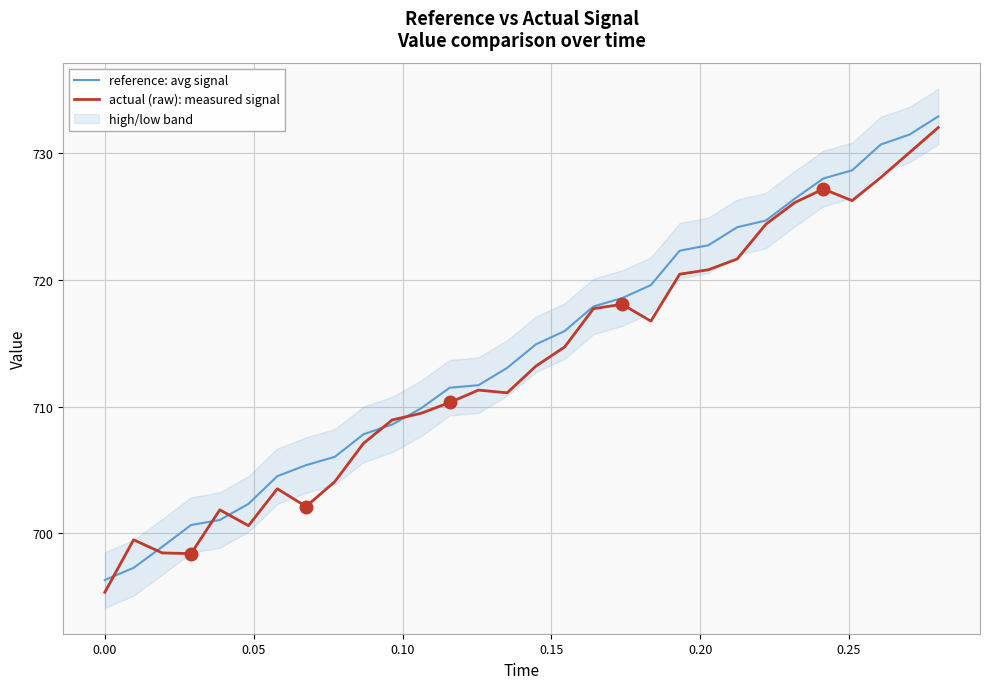

What is the lowest value of the reference: avg signal series?

696.3